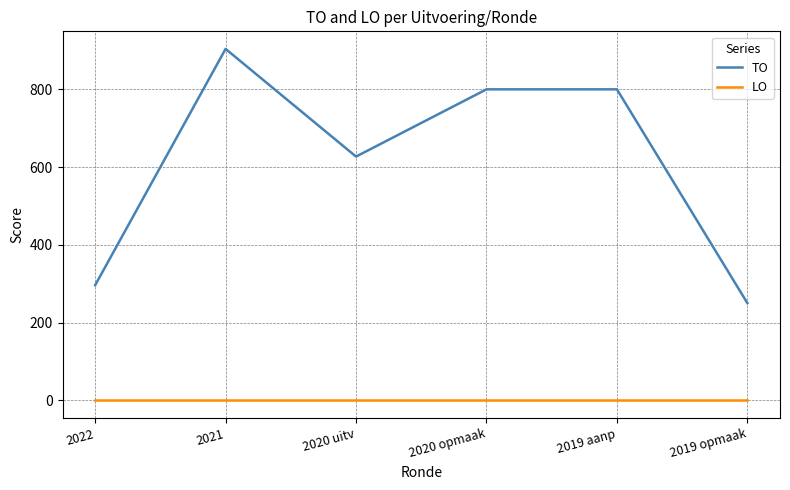

Reading left to right, transcribe all the data shown in this chart.

TO: 296	904	627	800	800	250
LO: 0	0	0	0	0	0